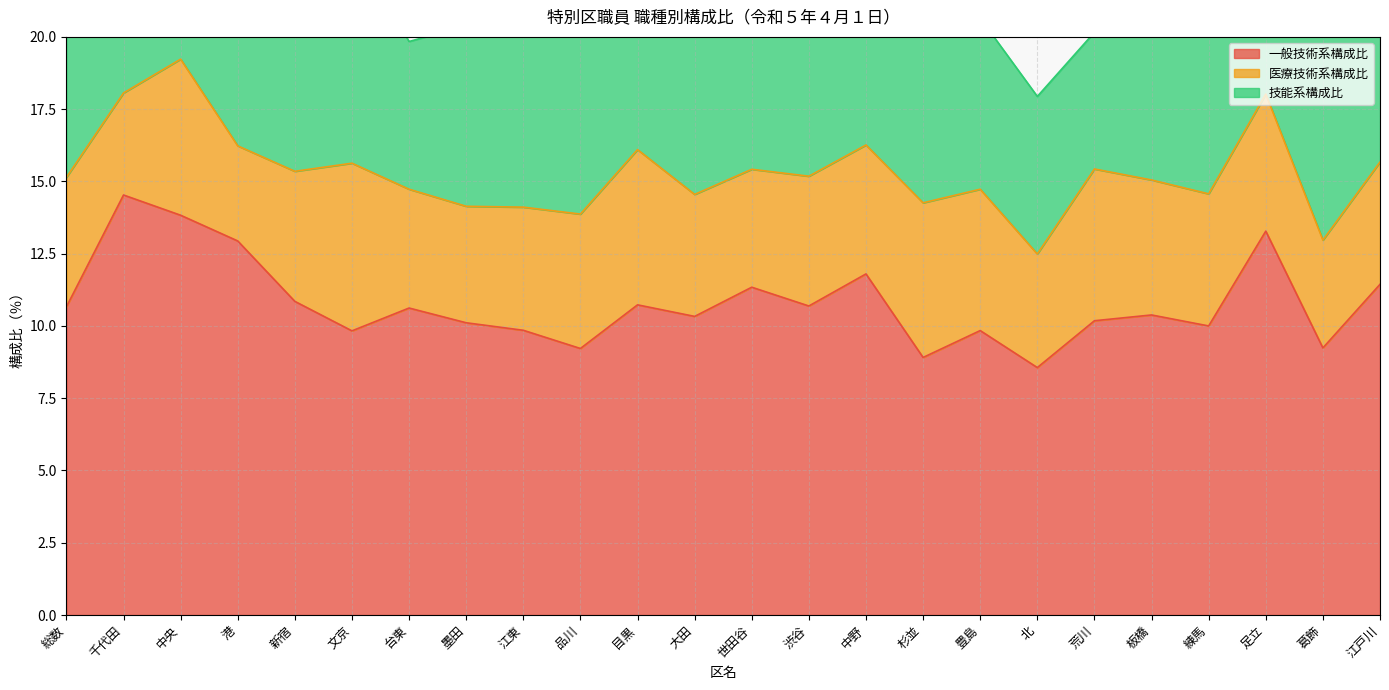

What is the total value across all series at 中野?

23.2